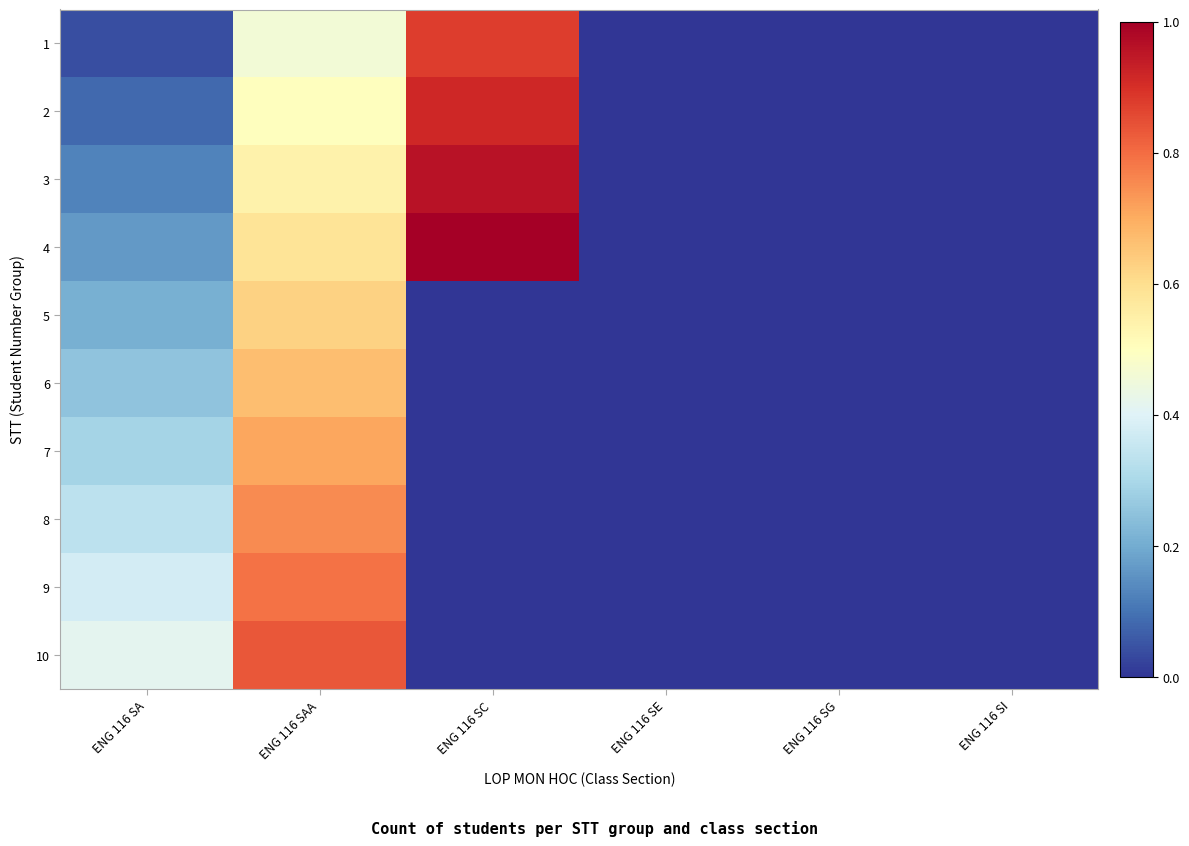

At ENG 116 SC, list the series in order from largest to smallest.

4, 3, 2, 1, 5, 6, 7, 8, 9, 10